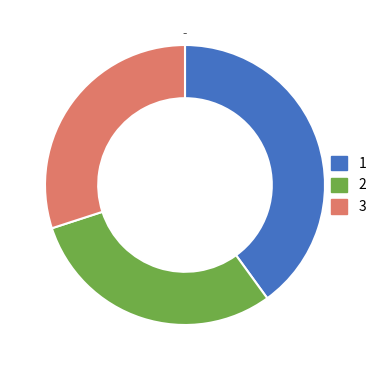

Is the sum of 2 and 1 greater than half?

Yes